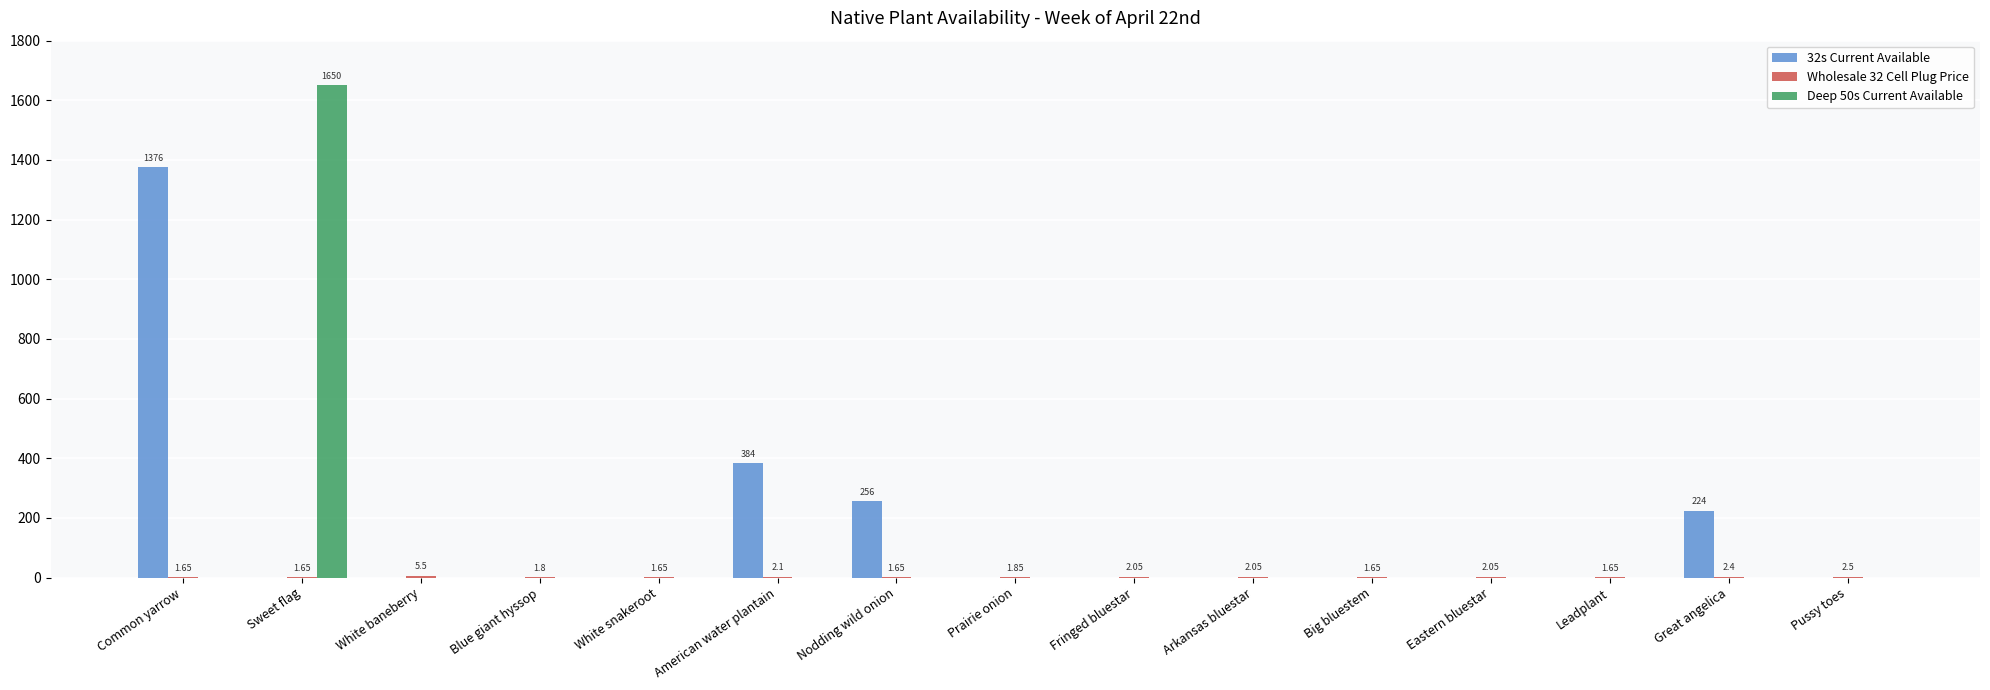

At which label is 32s Current Available closest to 688?

American water plantain